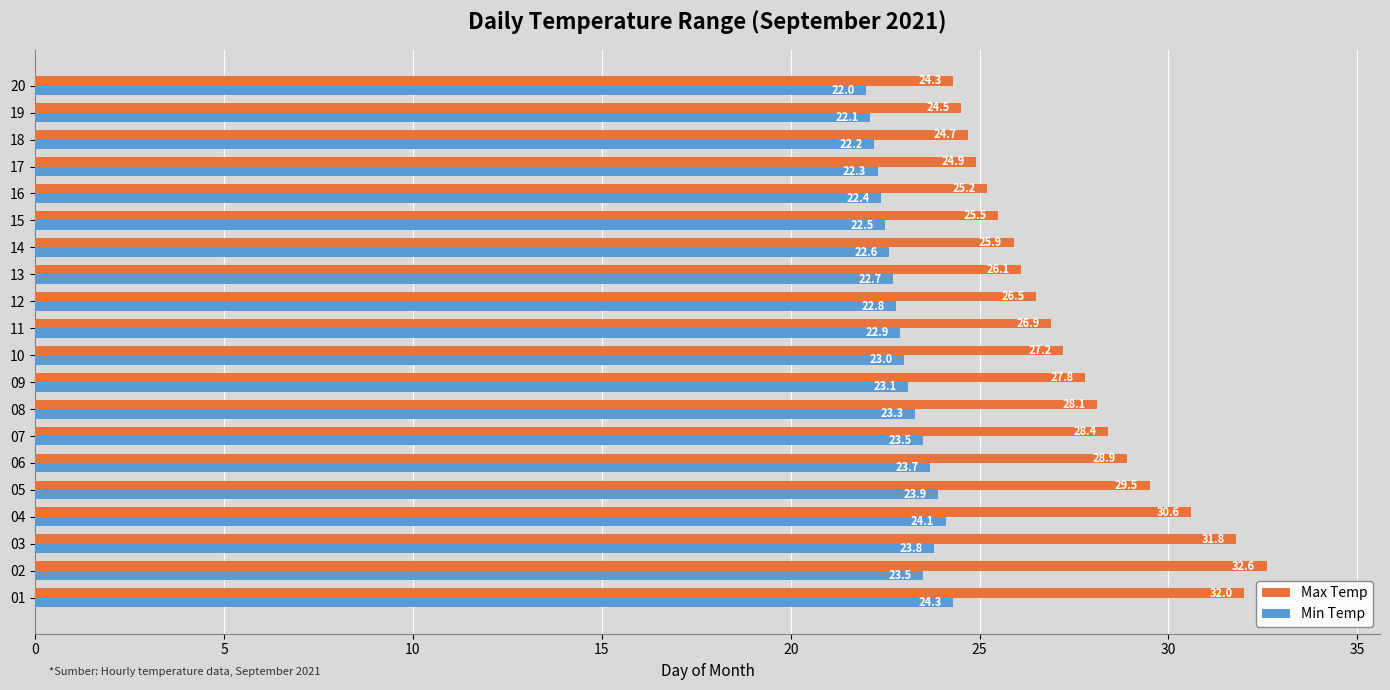

Count the number of categories in the chart.

20